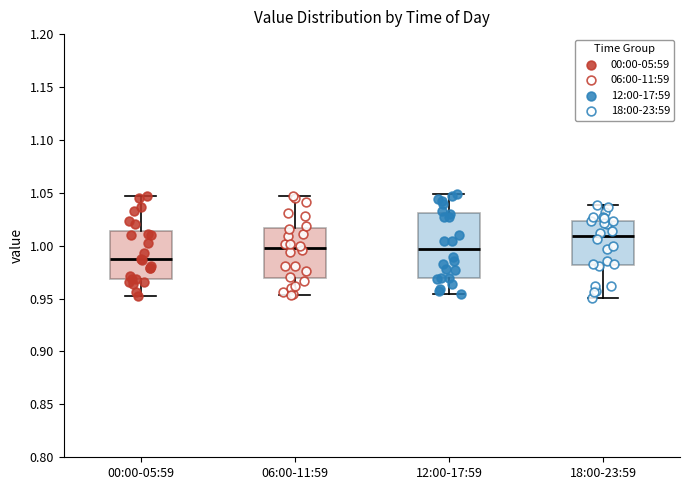

Which box's median line is the lowest?

00:00-05:59